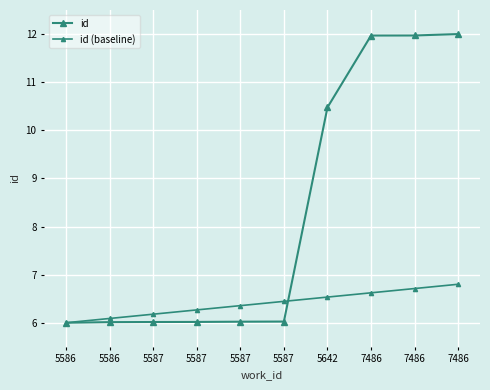

Is this an area chart (filled region under the line)?

No